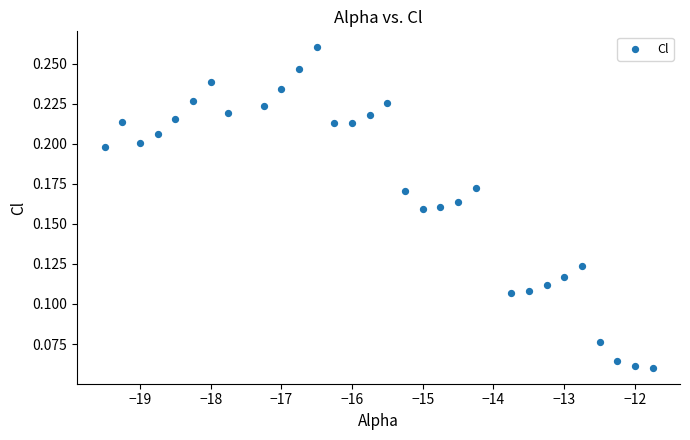

What is the range of X values (max minus min)?

7.8